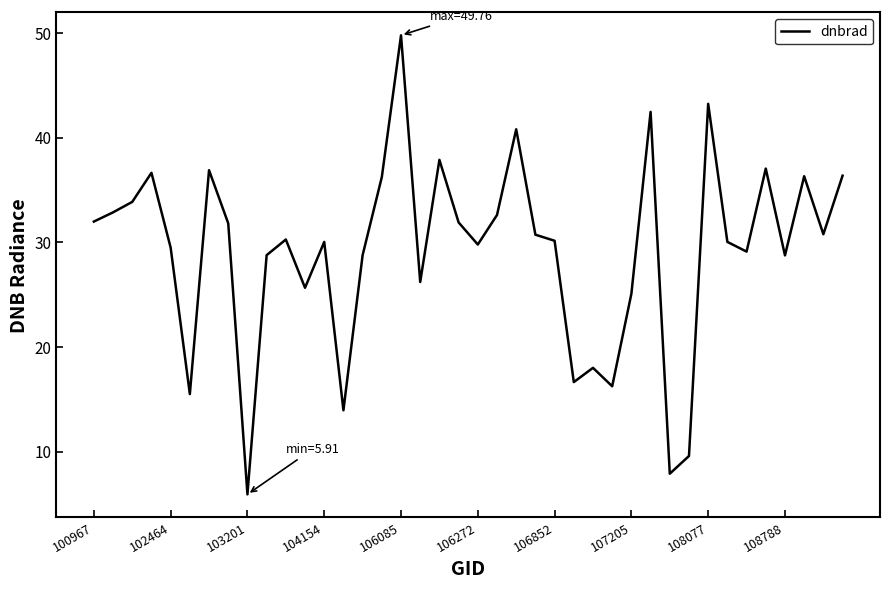

What is the smallest value displayed?

5.9